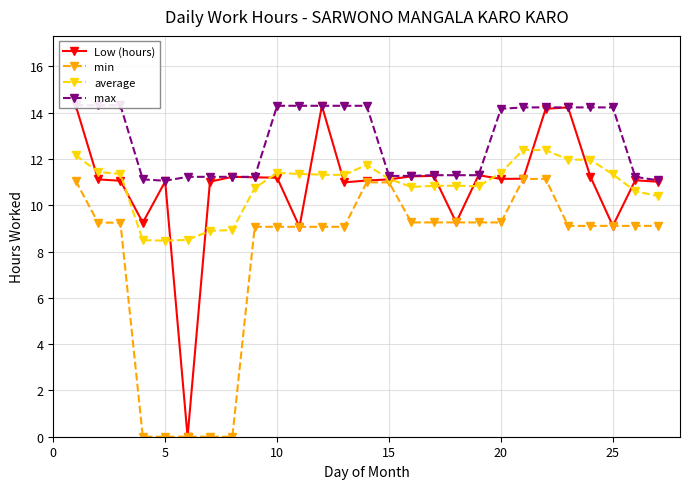

What is the highest value of the min series?

11.1